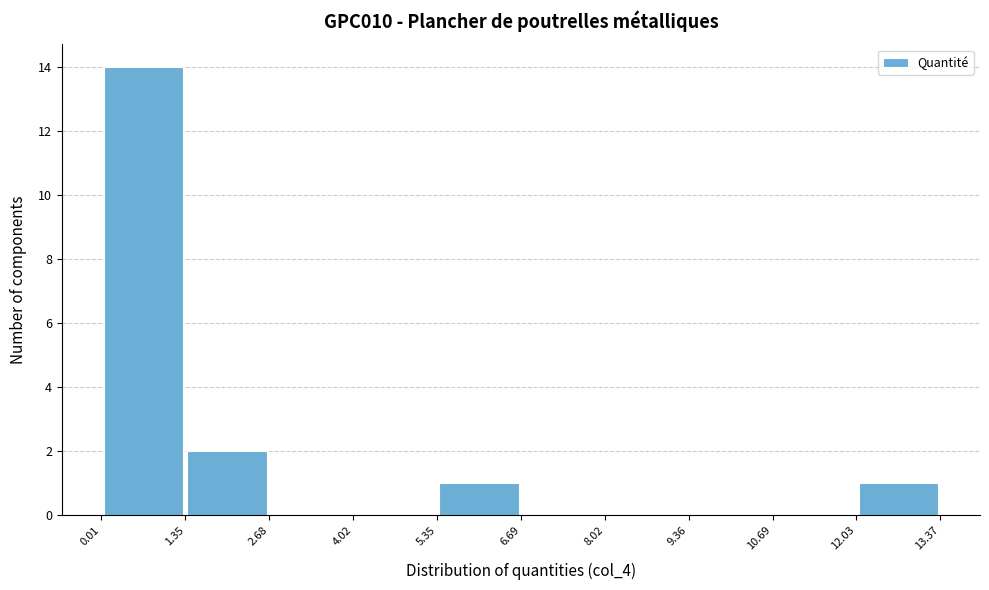

Reading left to right, transcribe this chart: for each bar, give the range it covers on the x-axis and its height. The values are not printed on the chart, so give them approximately, as read against the axis.

0.01 to 1.35: 14
1.35 to 2.68: 2
2.68 to 4.02: 0
4.02 to 5.35: 0
5.35 to 6.69: 1
6.69 to 8.02: 0
8.02 to 9.36: 0
9.36 to 10.69: 0
10.69 to 12.03: 0
12.03 to 13.37: 1